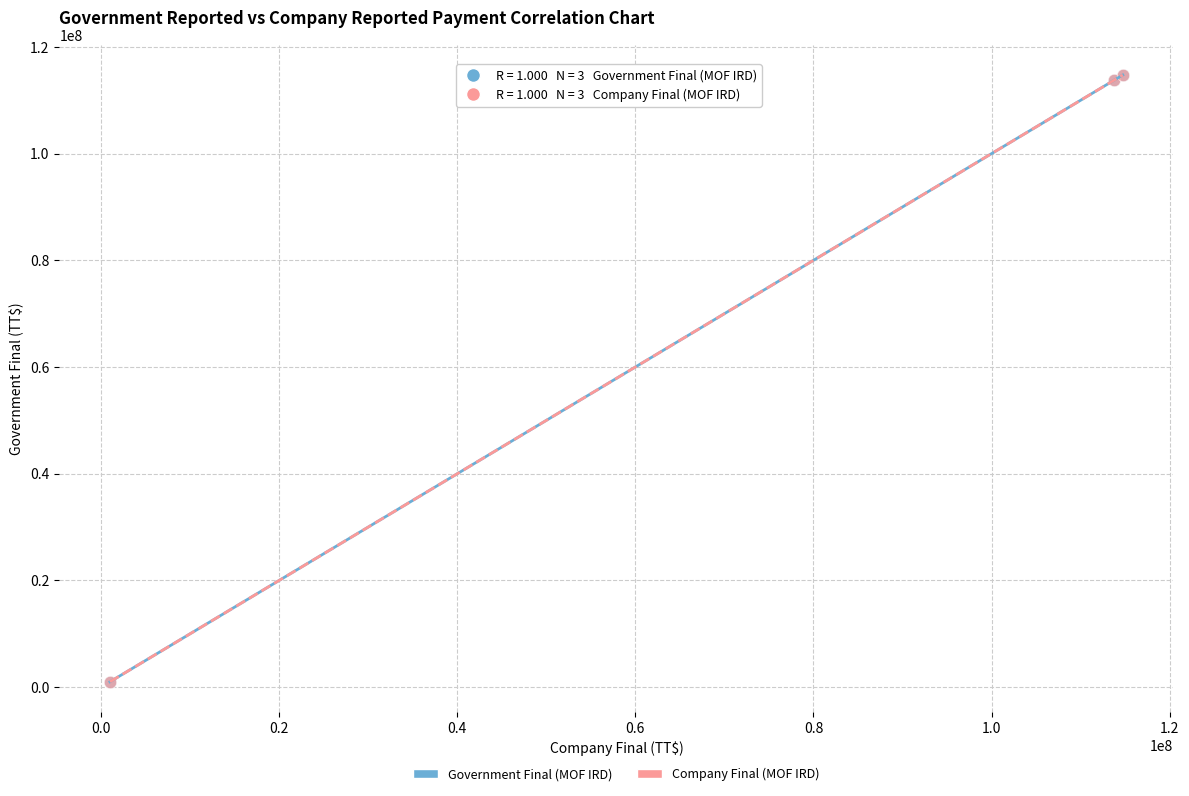

What are all the series names shown in the legend?

Government Final (MOF IRD), Company Final (MOF IRD)